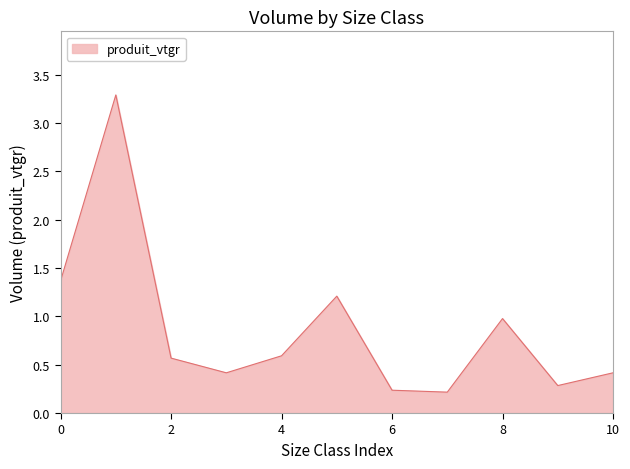

How many categories are shown in the chart?

11